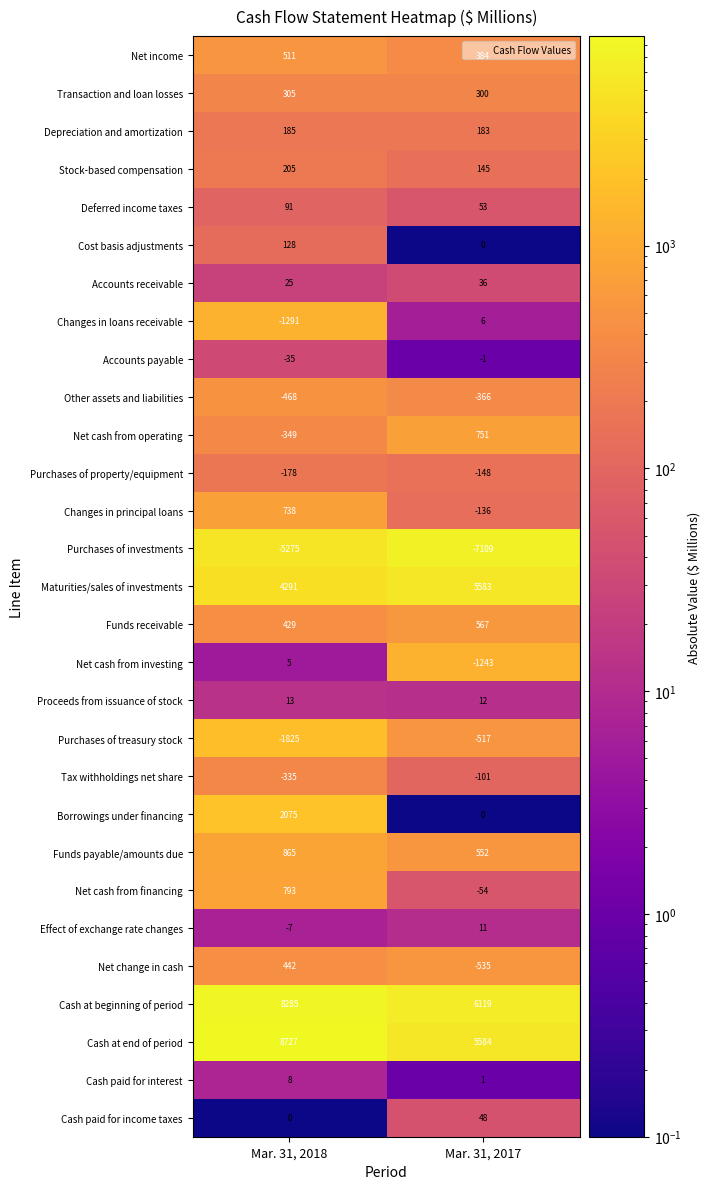

Count the number of data series in this chart.

29